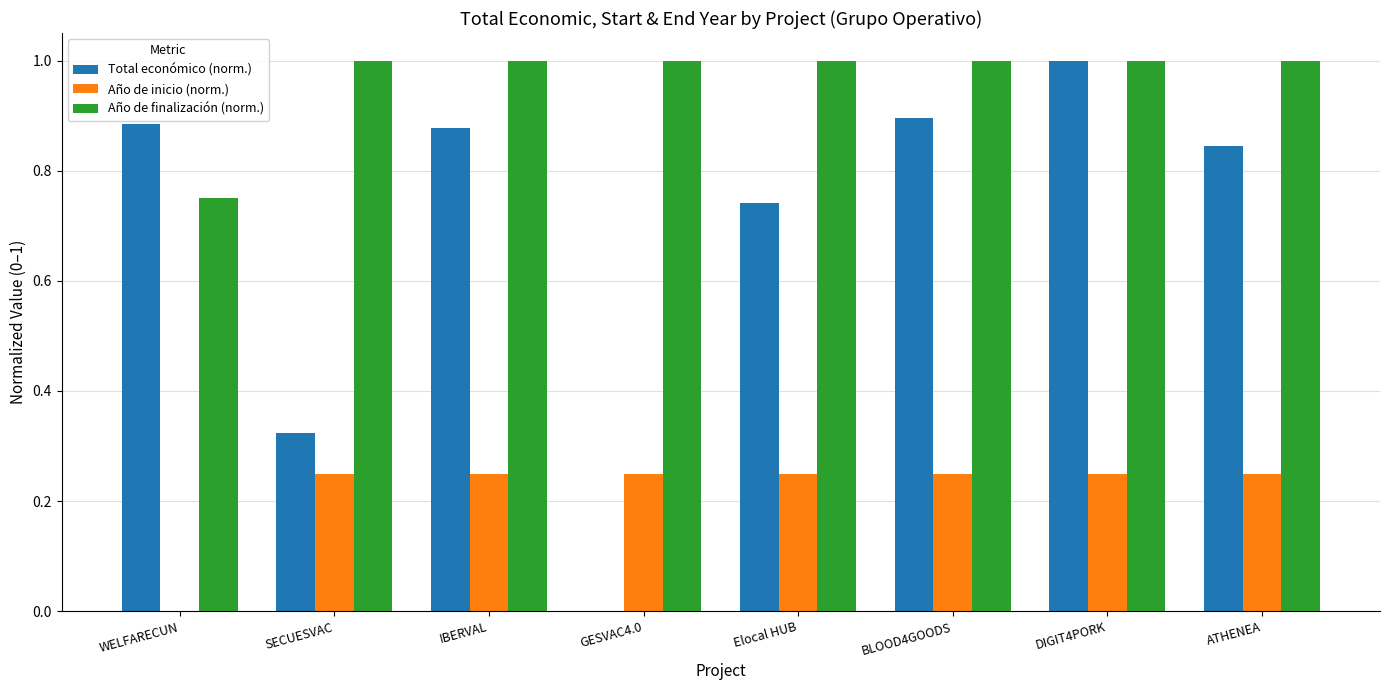

The value of Año de inicio (norm.) at DIGIT4PORK is 0.1. True or false?

False